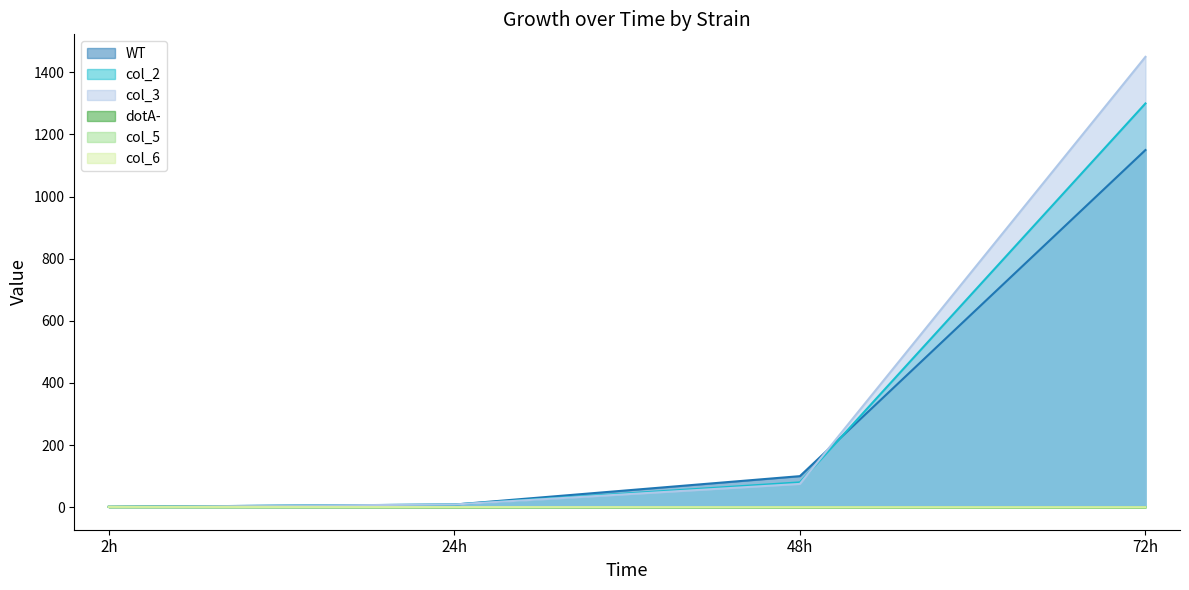

True or false: col_5 has a value of 0.0 at 72h.

True